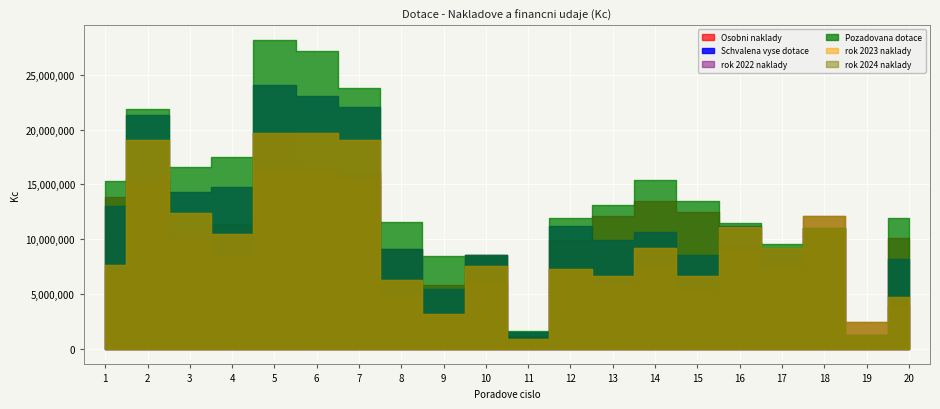

Which has a higher value, 13 or 15?

15